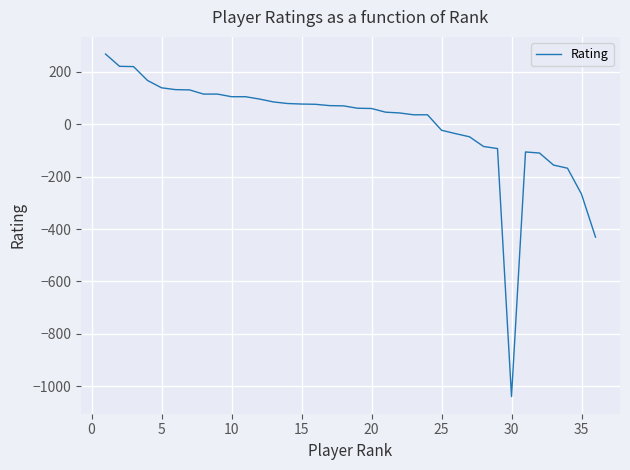

What is the difference between the maximum and minimum values?

1308.0